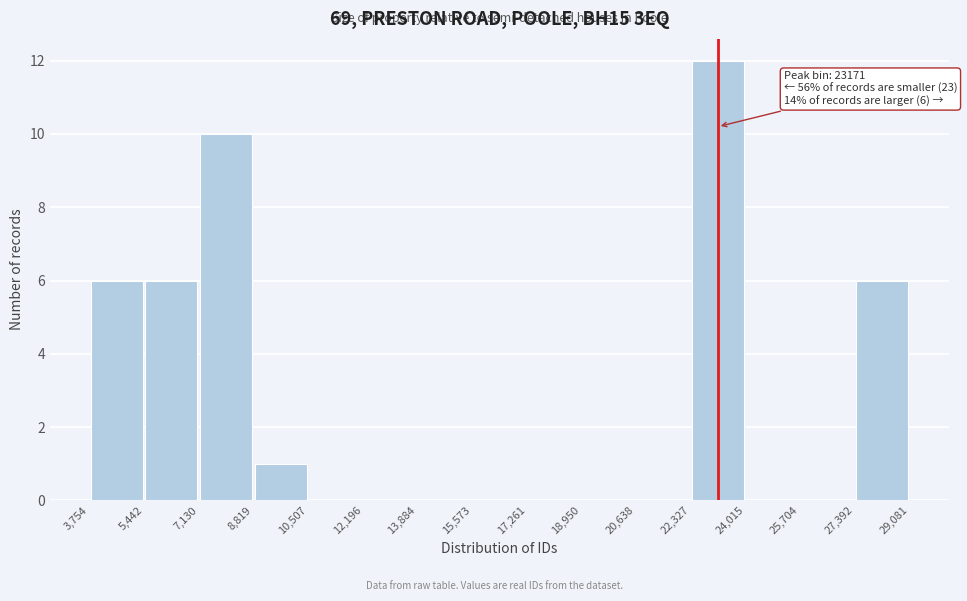

Over which range of the x-axis is the bar tallest?

22,327 to 24,015